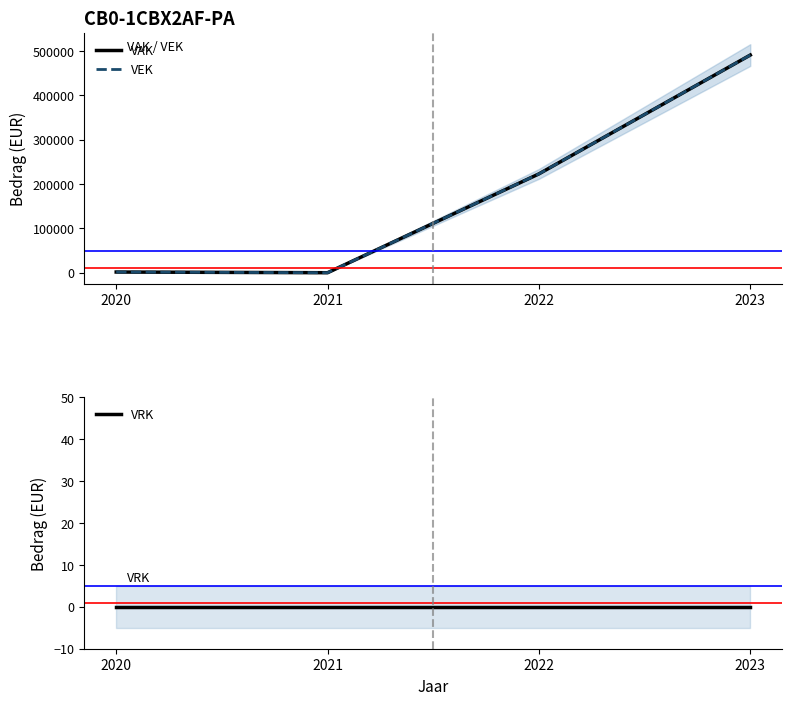

How many lines are shown in the chart?

3